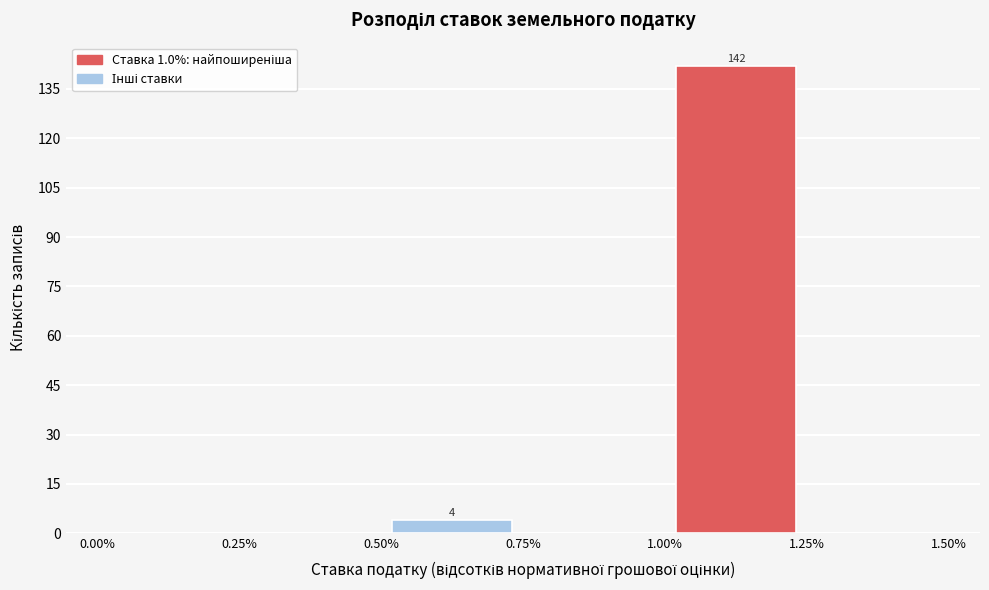

Over which range of the x-axis is the bar tallest?

1.00% to 1.25%